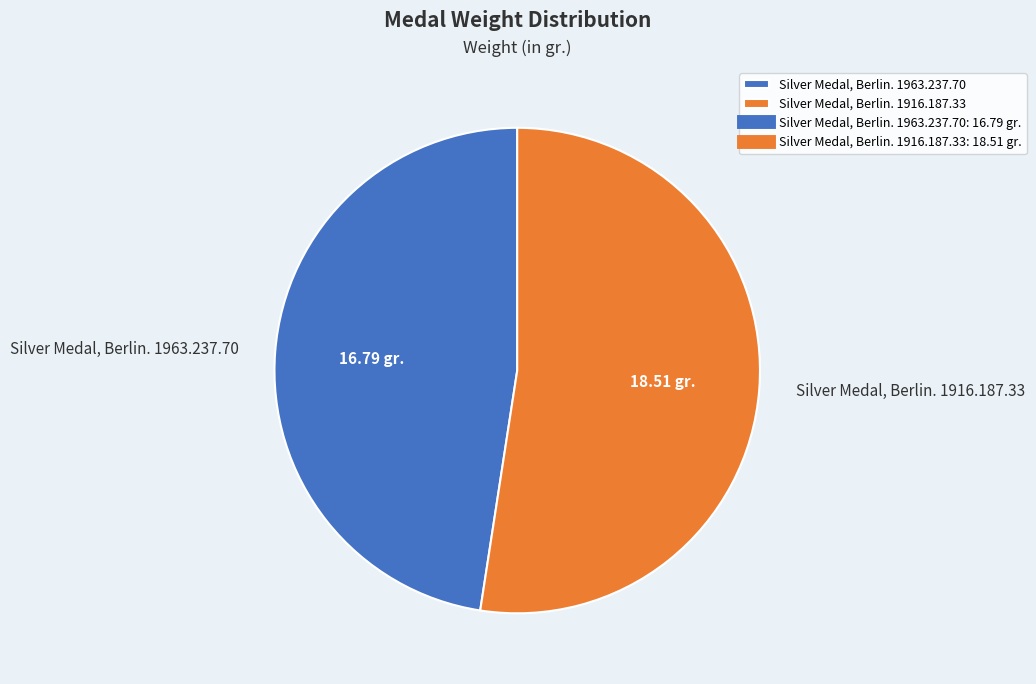

How many segments does this pie chart have?

2